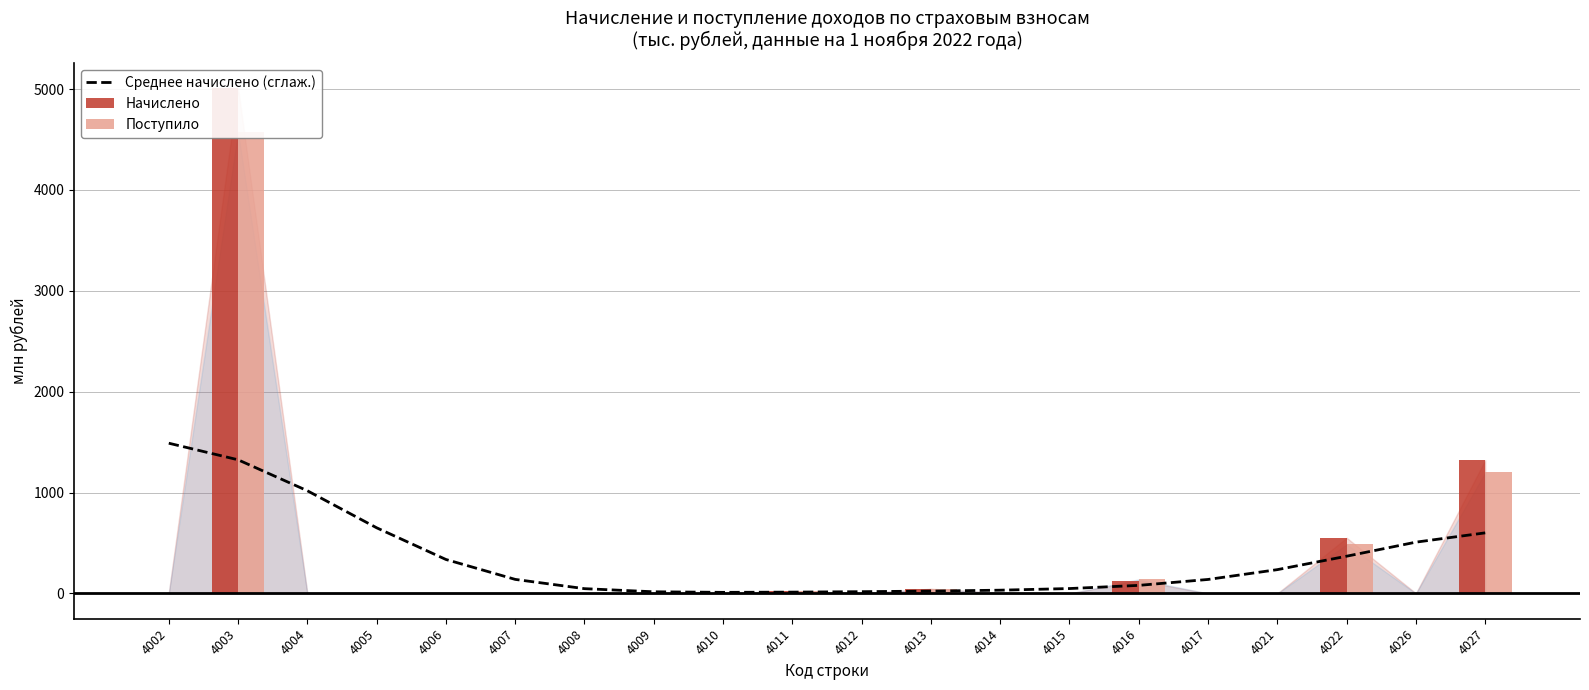

The Поступило series shows 0.0 at 4005. True or false?

False